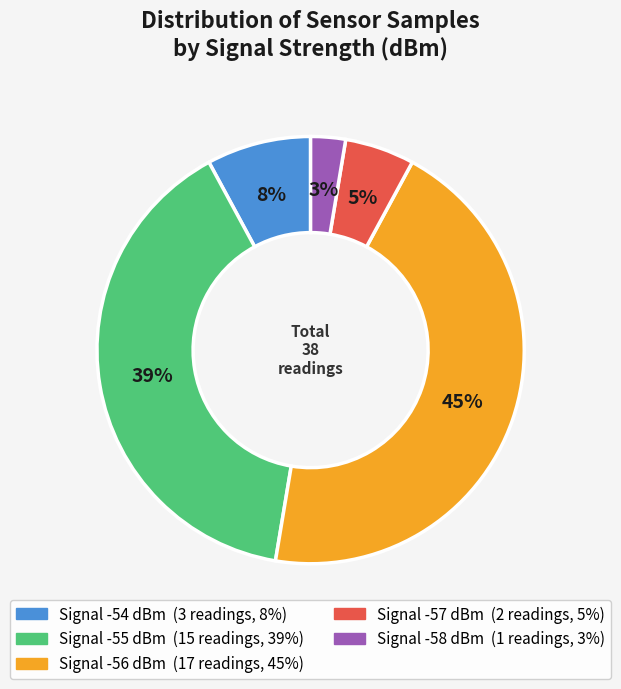

To the nearest percent, what is the difference between the largest and smallest slice percentages?

42%